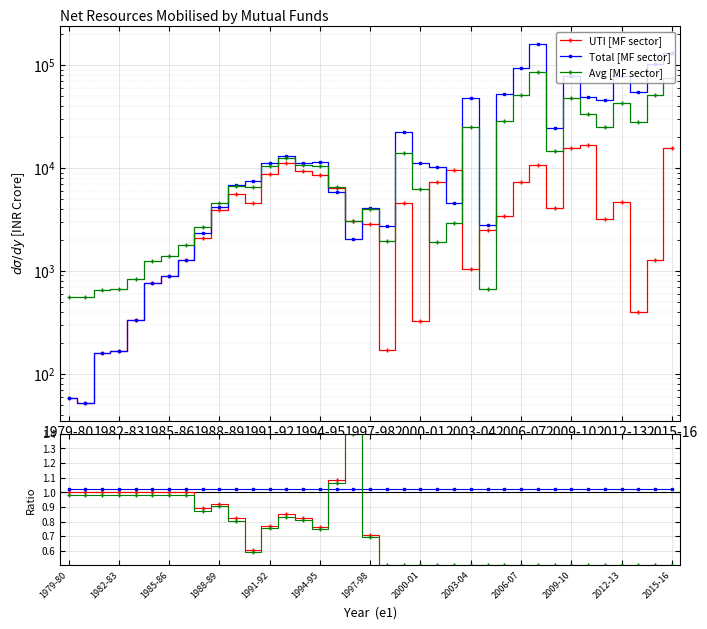

Rank the series by their maximum value, from lowest to highest.

Total ref, Avg ref, UTI/Total, UTI [MF sector], Avg [MF sector], Total [MF sector]